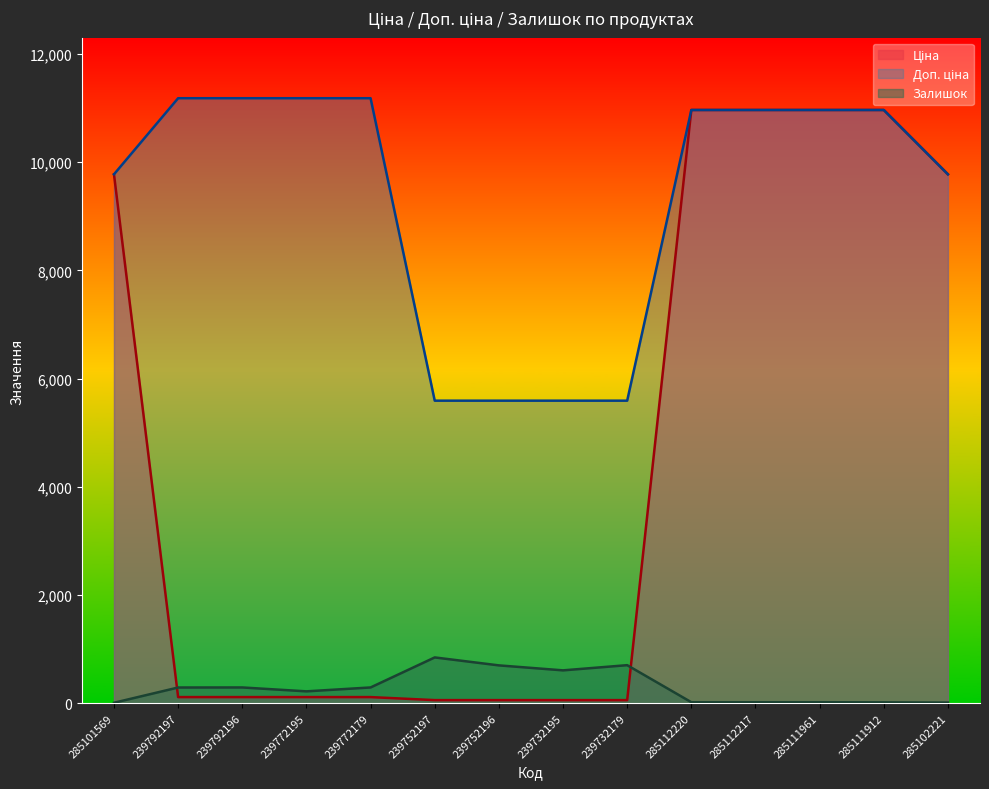

Where is Доп. ціна nearest to the value 8386?

285101569